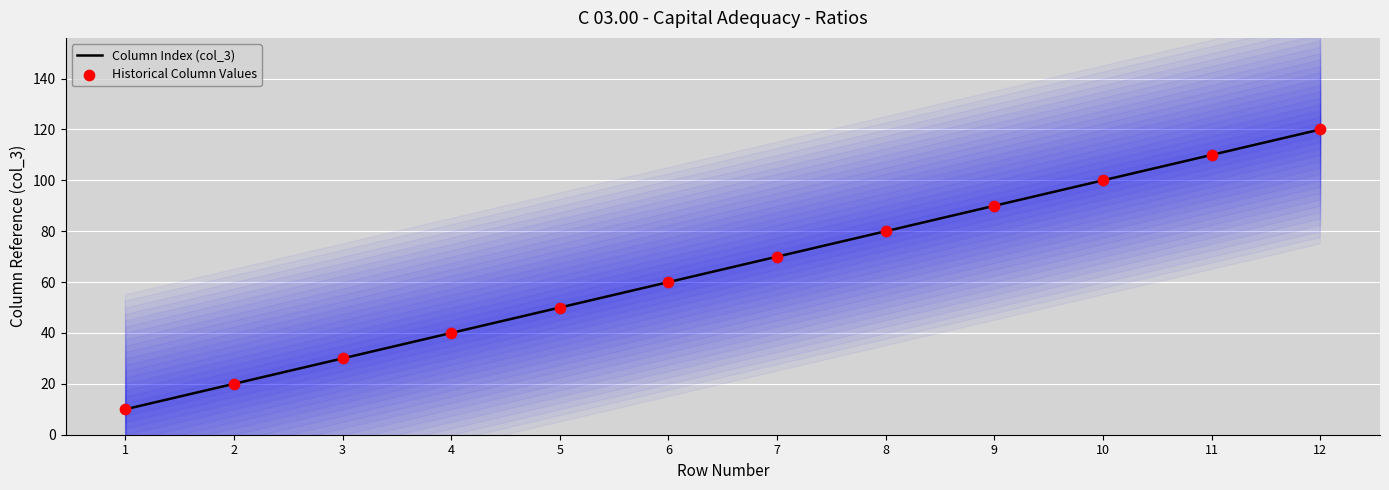

Which series has the largest total across all categories?

Column Index (col_3)